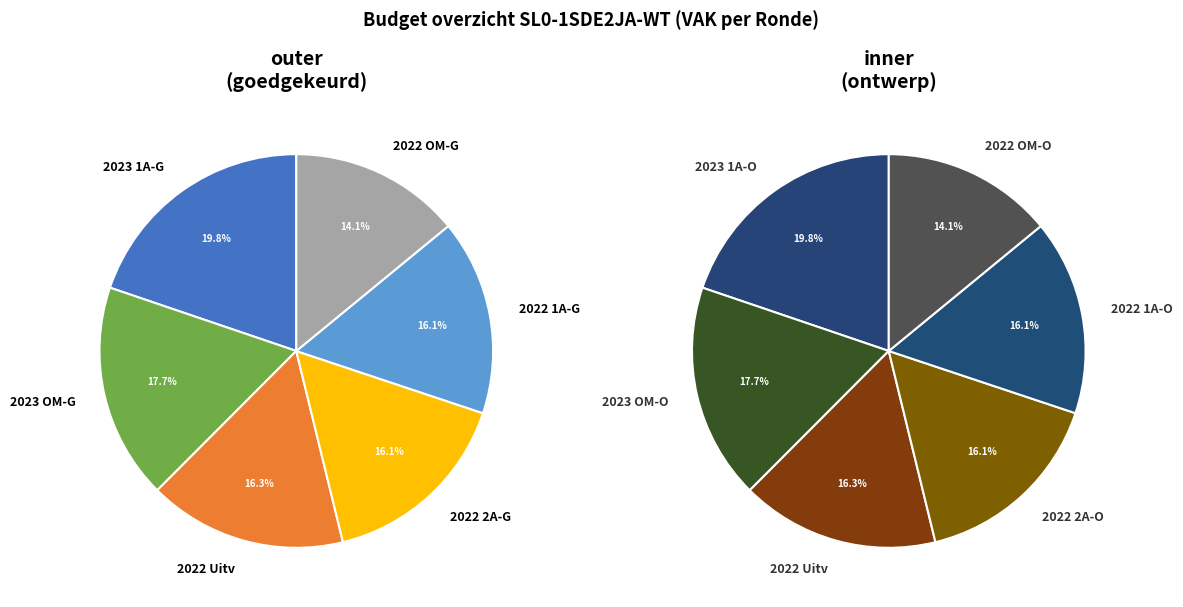

Which category has the smallest portion of the pie?

2022 Opmaak - goedgekeurd